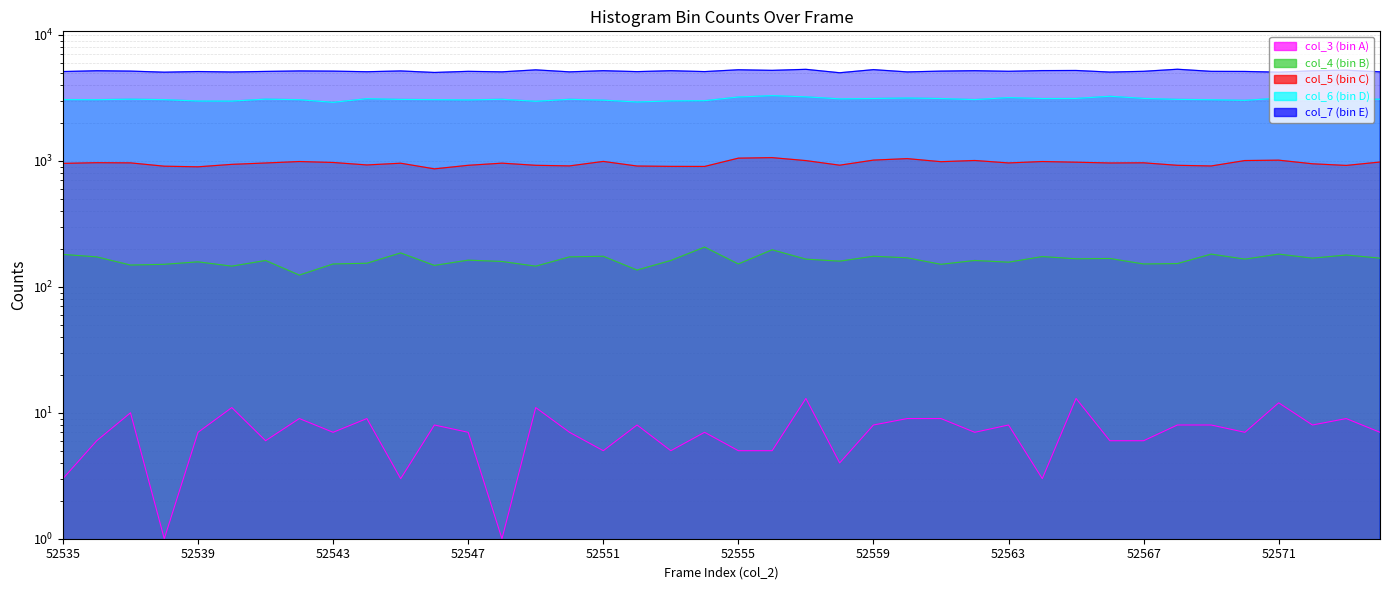

Which label corresponds to the smallest value in the chart?

52538